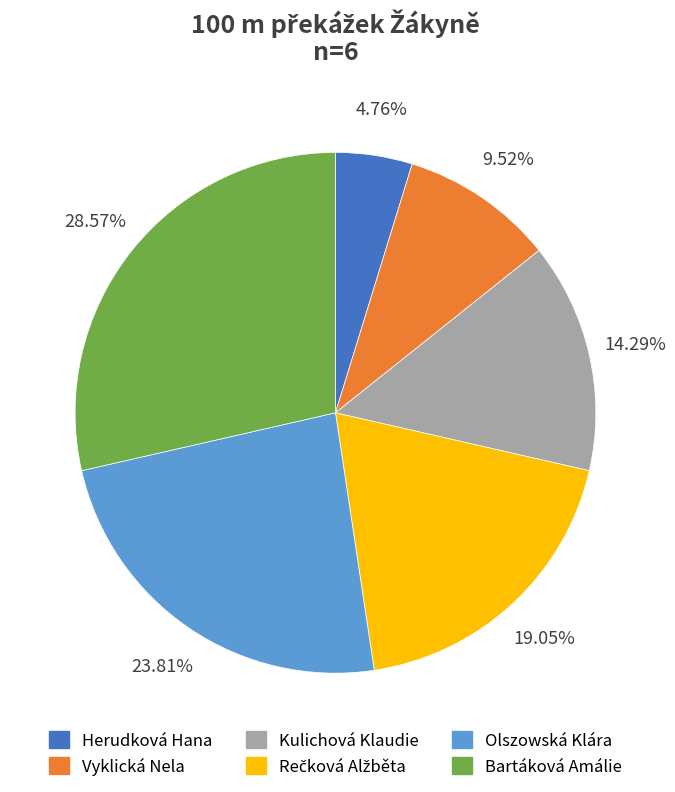

To the nearest percent, what is the average slice percentage?

17%